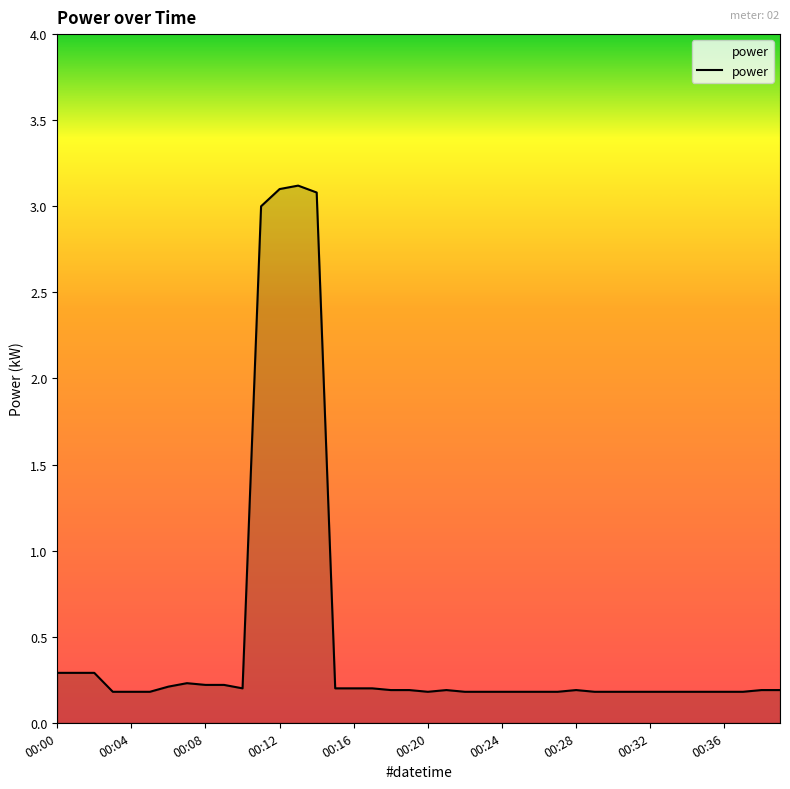

Does the chart have visible grid lines?

No